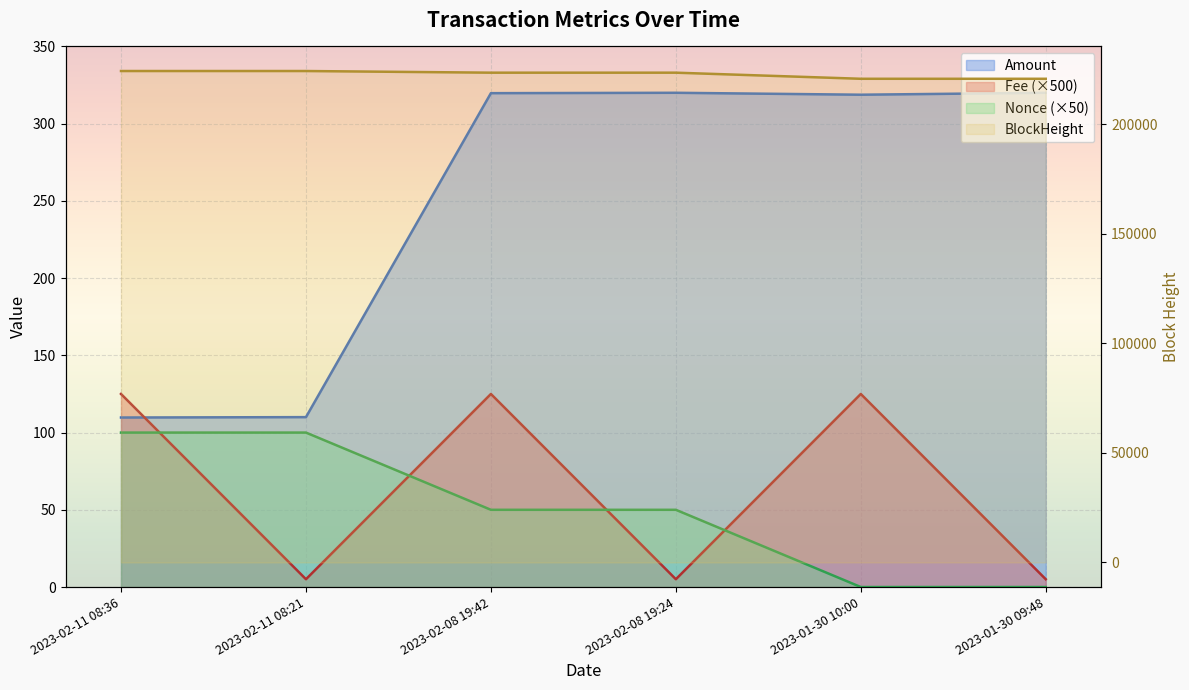

What is the difference between the highest and lowest values at 2023-02-08 19:42?

223552.0